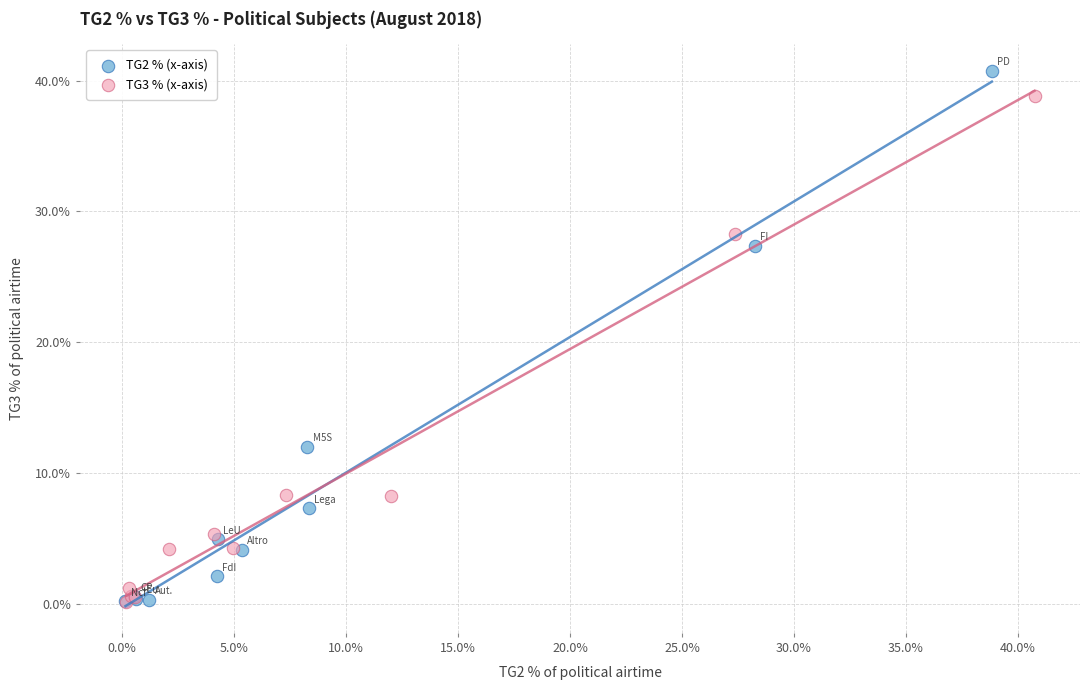

Which series contains the highest Y value?

TG2 % (x-axis)